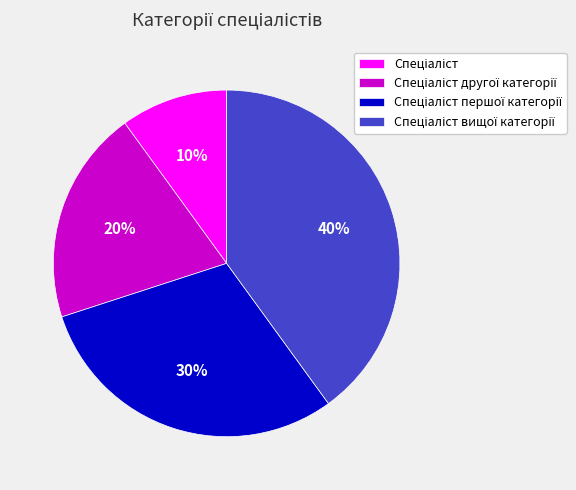

To the nearest percent, what is the difference between the largest and smallest slice percentages?

30%